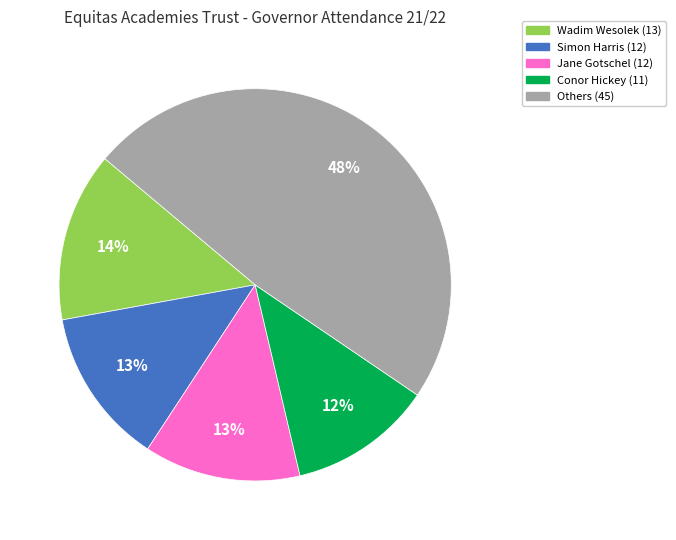

How many segments does this pie chart have?

5